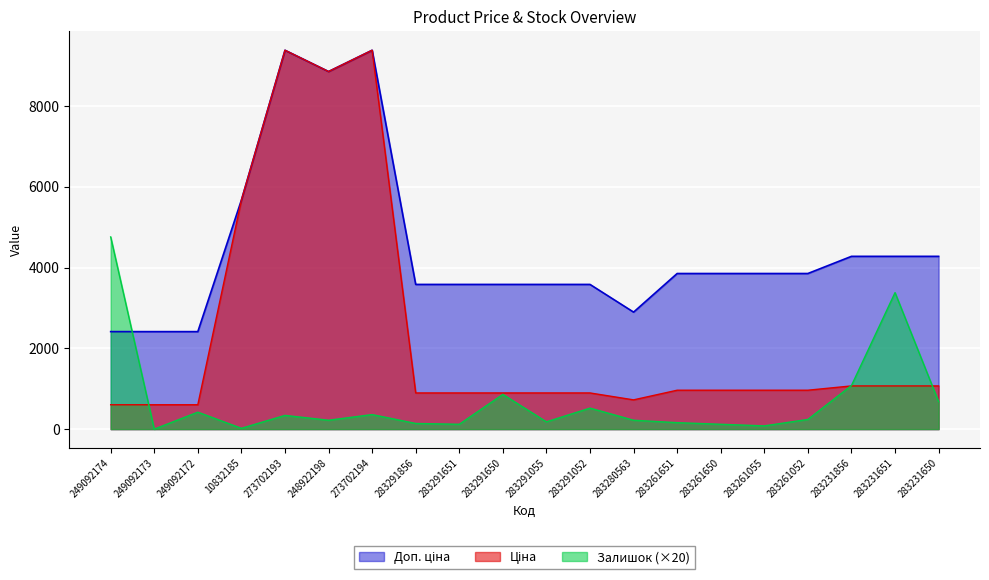

What is the maximum value shown in the chart?

9384.0